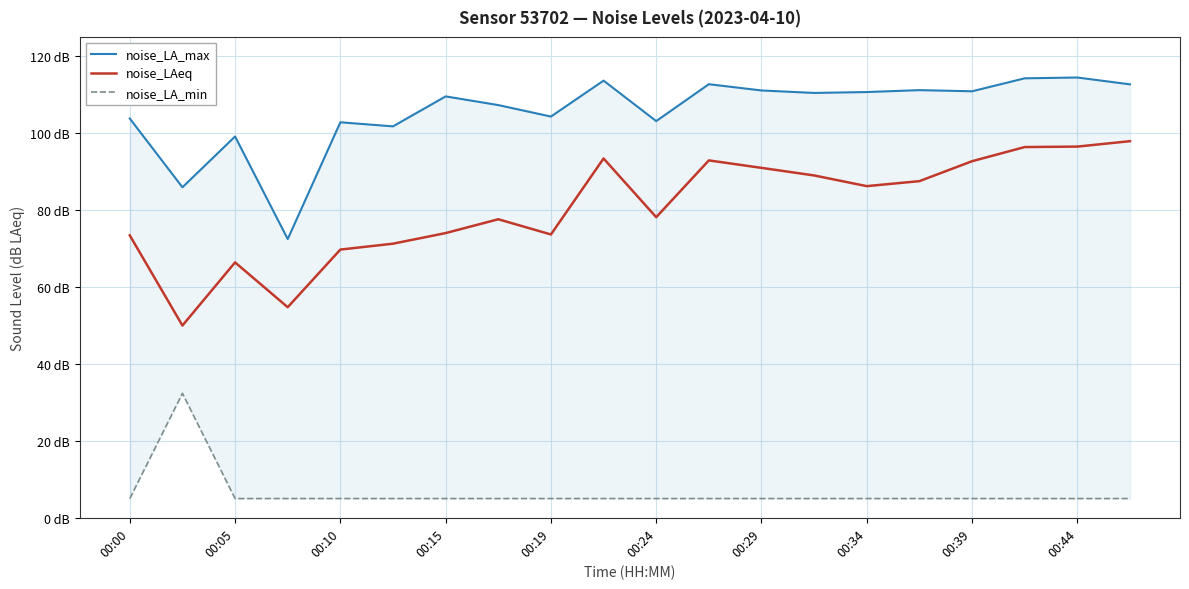

What is the greatest value displayed?

114.5